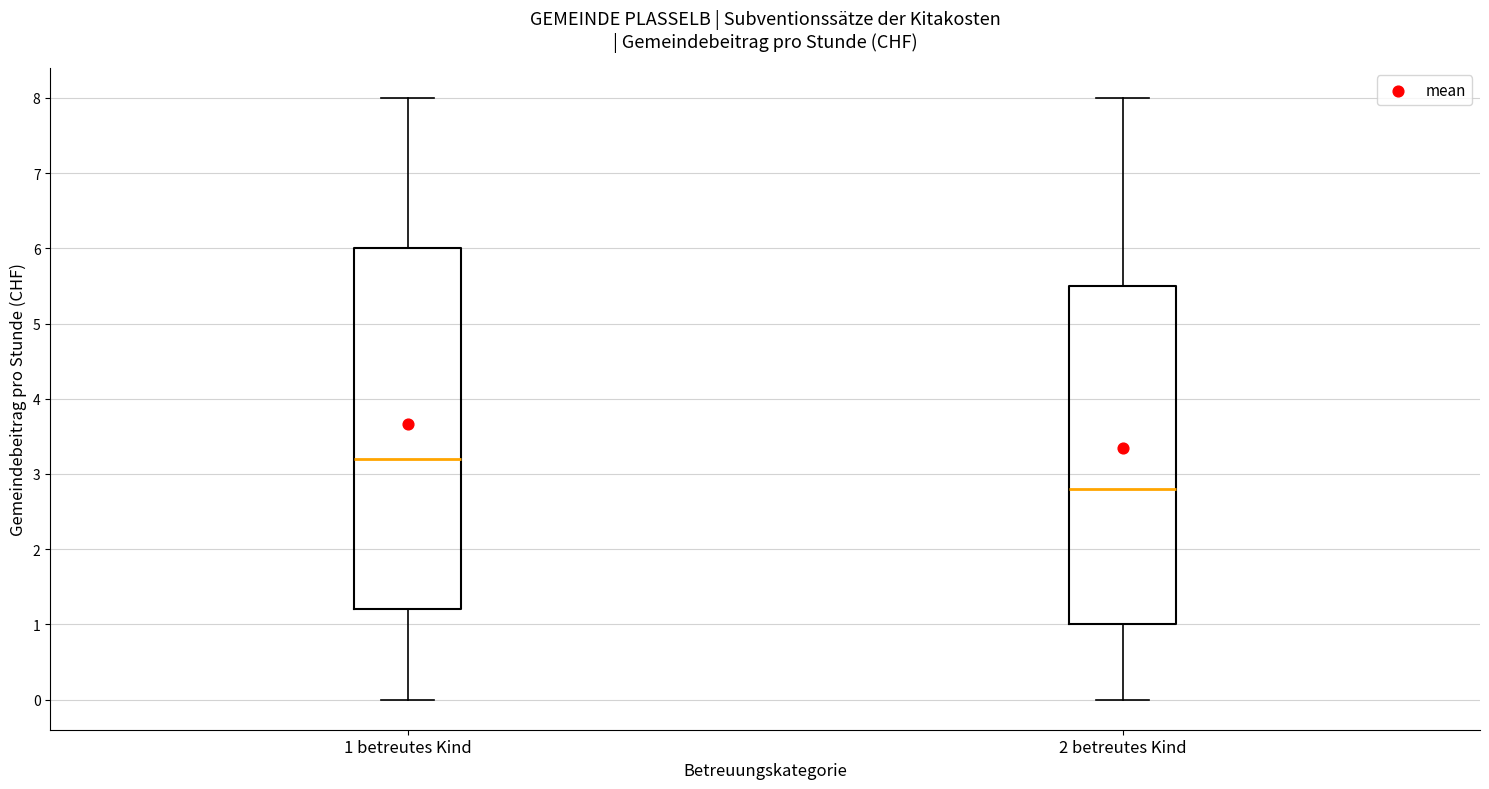

Comparing the boxes themselves (not the whiskers), which one is the tallest?

1 betreutes Kind